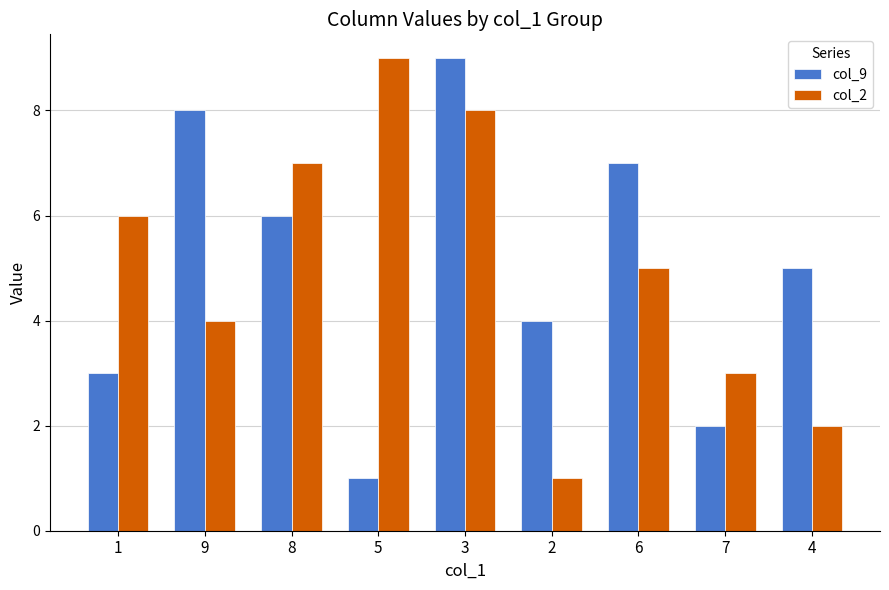

True or false: col_2 has a value of 1 at 2.

True